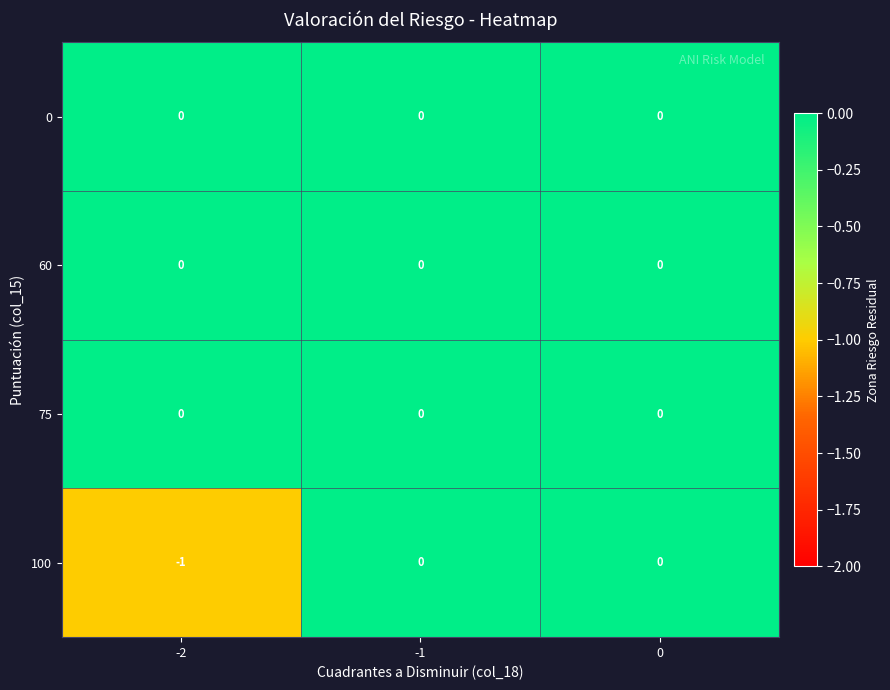

Between -2 and 0, which series saw the biggest shift?

100